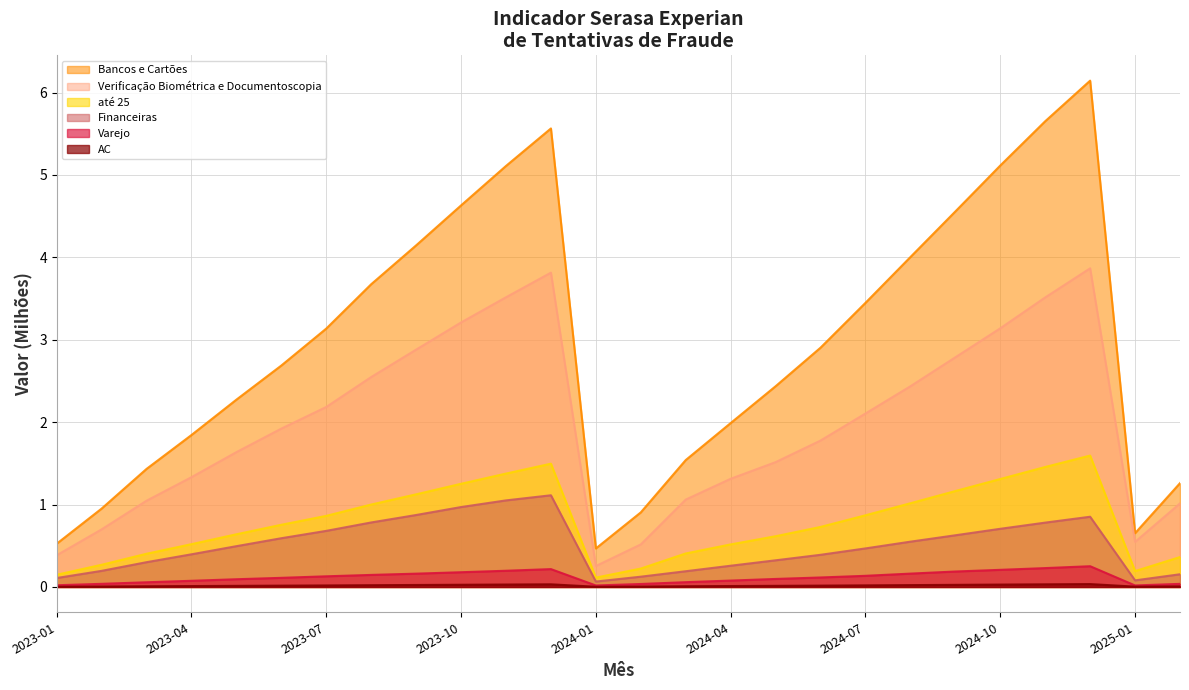

True or false: até 25 has more than 0 points higher than both neighbors.

True